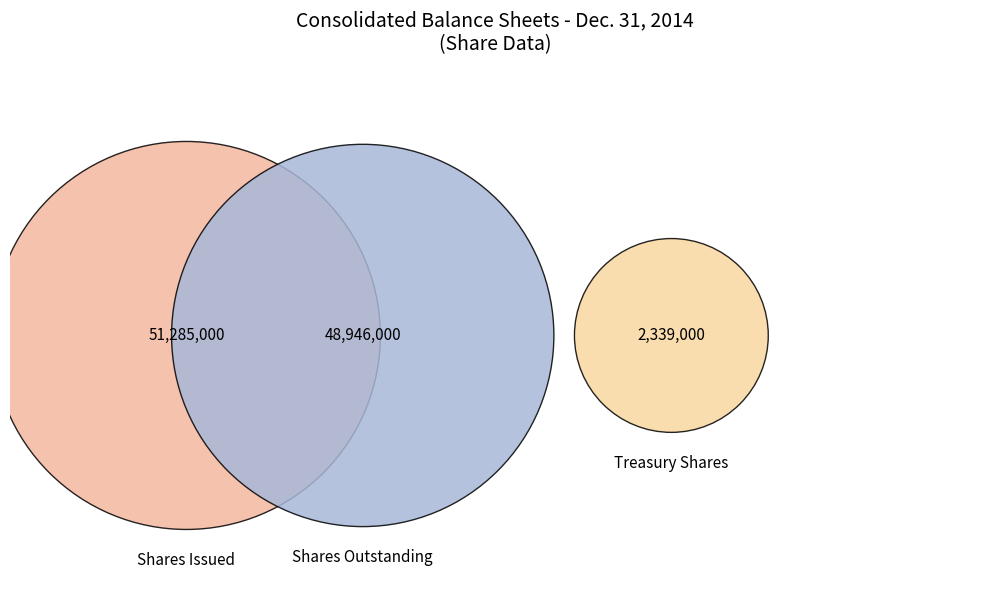

Do Common stock, shares issued and Treasury stock, shares together represent more than half of the pie?

Yes